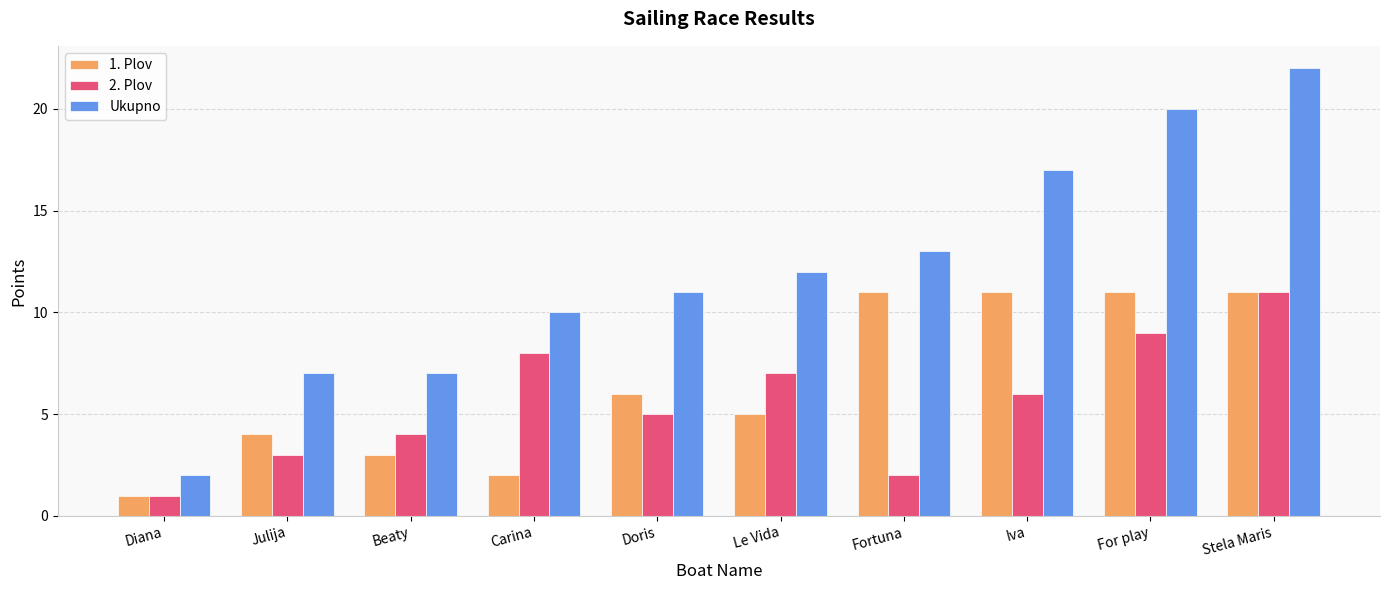

What is the label of the 8th bar from the right?

Beaty